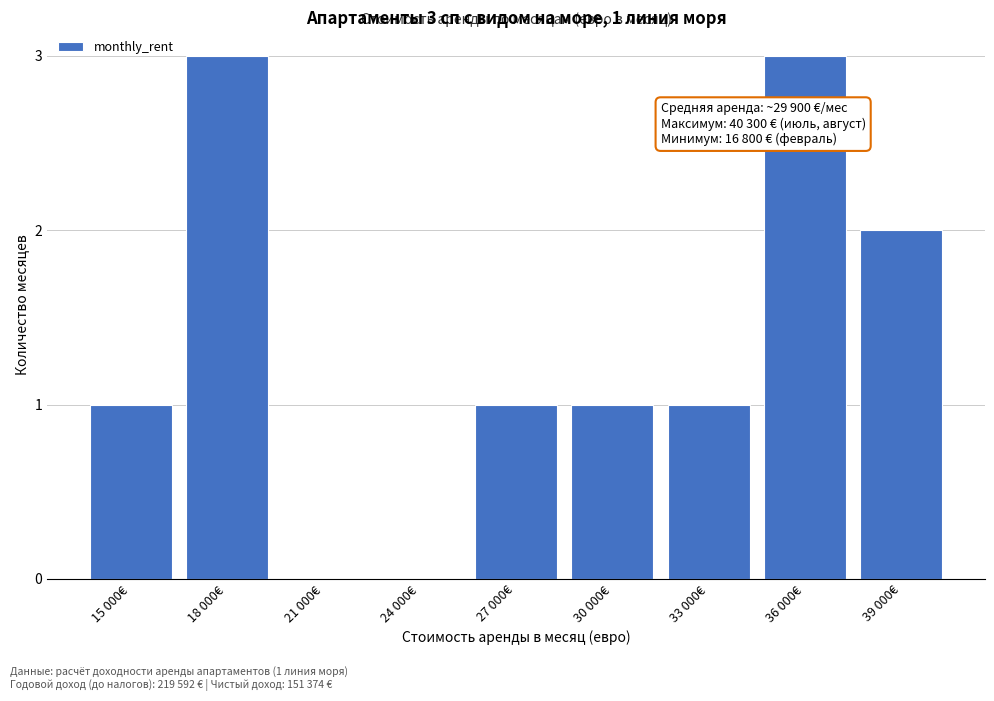

Reading left to right, list all the values displayed in this chart.

15 000€=1	18 000€=3	21 000€=0	24 000€=0	27 000€=1	30 000€=1	33 000€=1	36 000€=3	39 000€=2